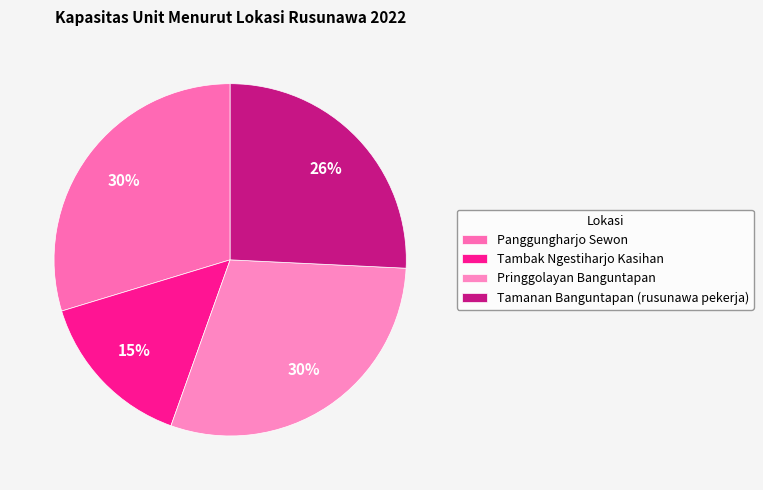

The Tambak Ngestiharjo Kasihan slice represents 15% of the pie. True or false?

True